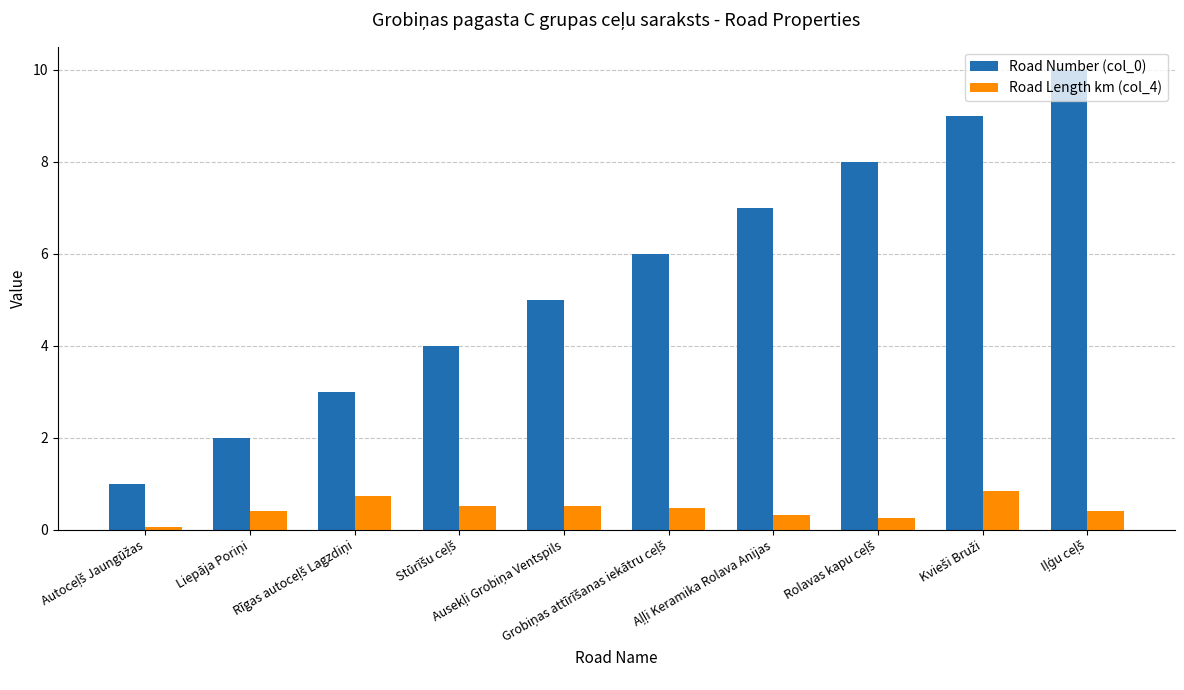

Which series has the largest range (max minus min)?

Road Number (col_0)